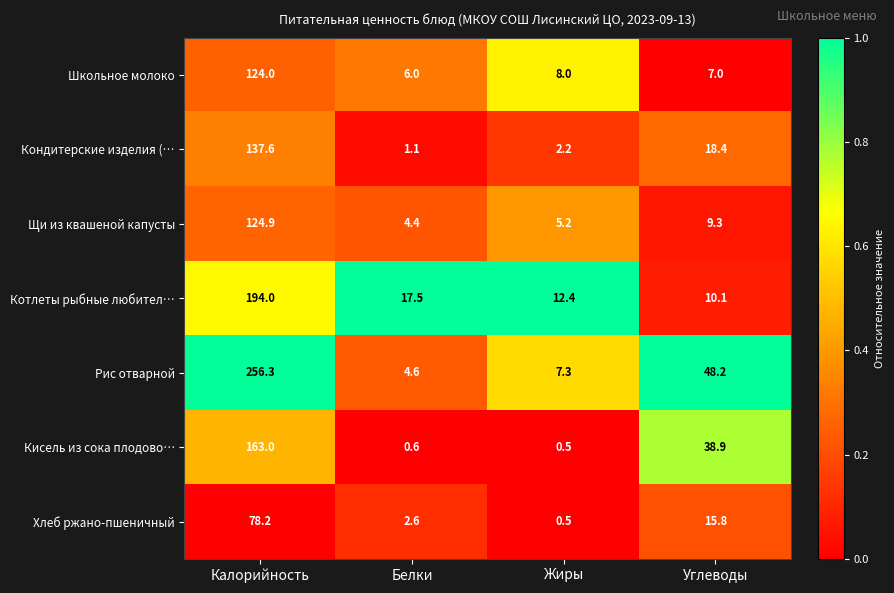

Rank the series by their maximum value, from lowest to highest.

Хлеб ржано-пшеничный, Школьное молоко, Щи из квашеной капусты, Кондитерские изделия (…, Кисель из сока плодово…, Котлеты рыбные любител…, Рис отварной